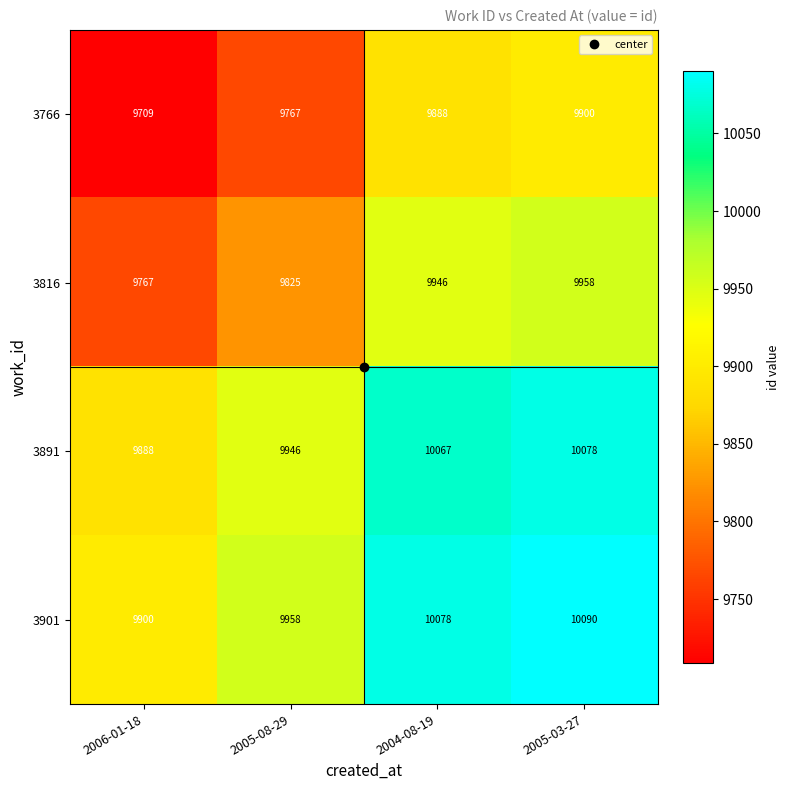

The 3901 series shows 14164 at 2005-03-27. True or false?

False